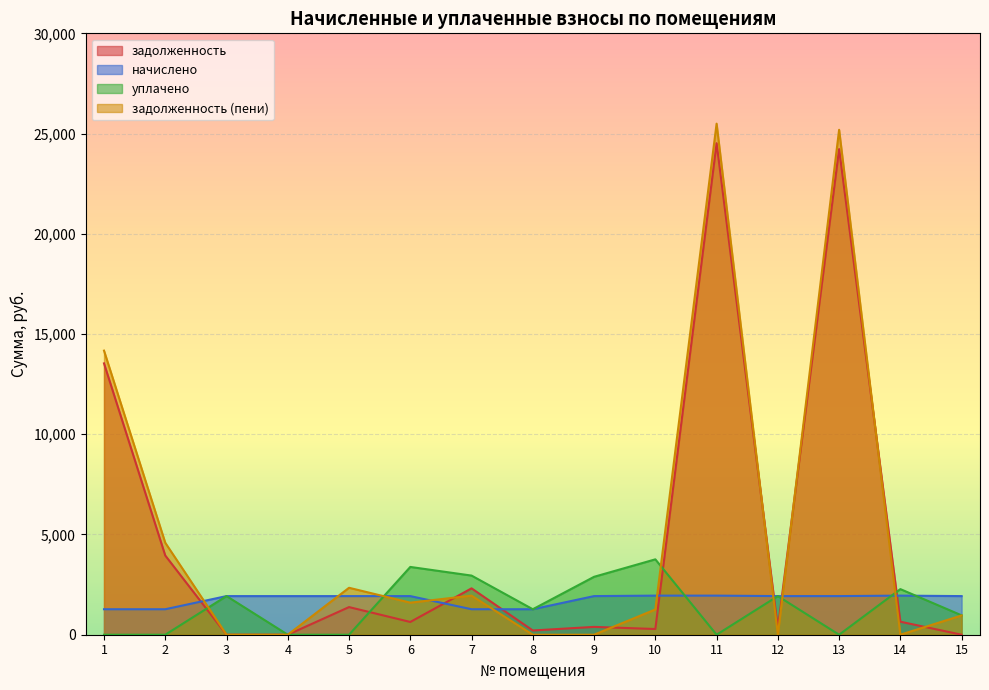

What is the highest value of the задолженность (пени) series?

25494.0